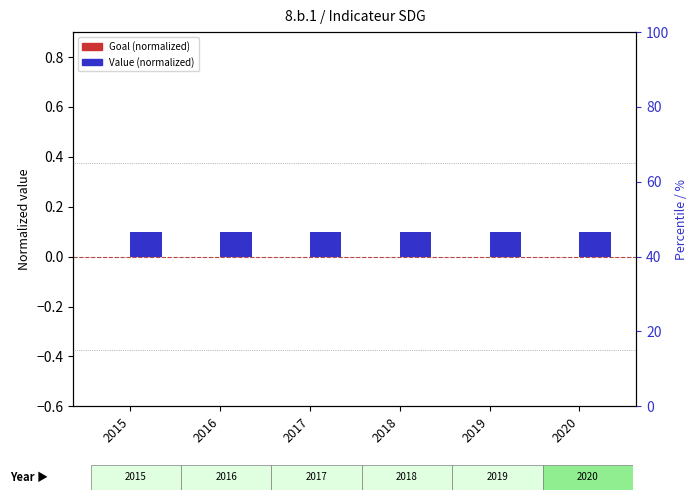

Reading left to right, list all the values displayed in this chart.

Goal (normalized): 0.0	0.0	0.0	0.0	0.0	0.0
Value (normalized): 0.1	0.1	0.1	0.1	0.1	0.1